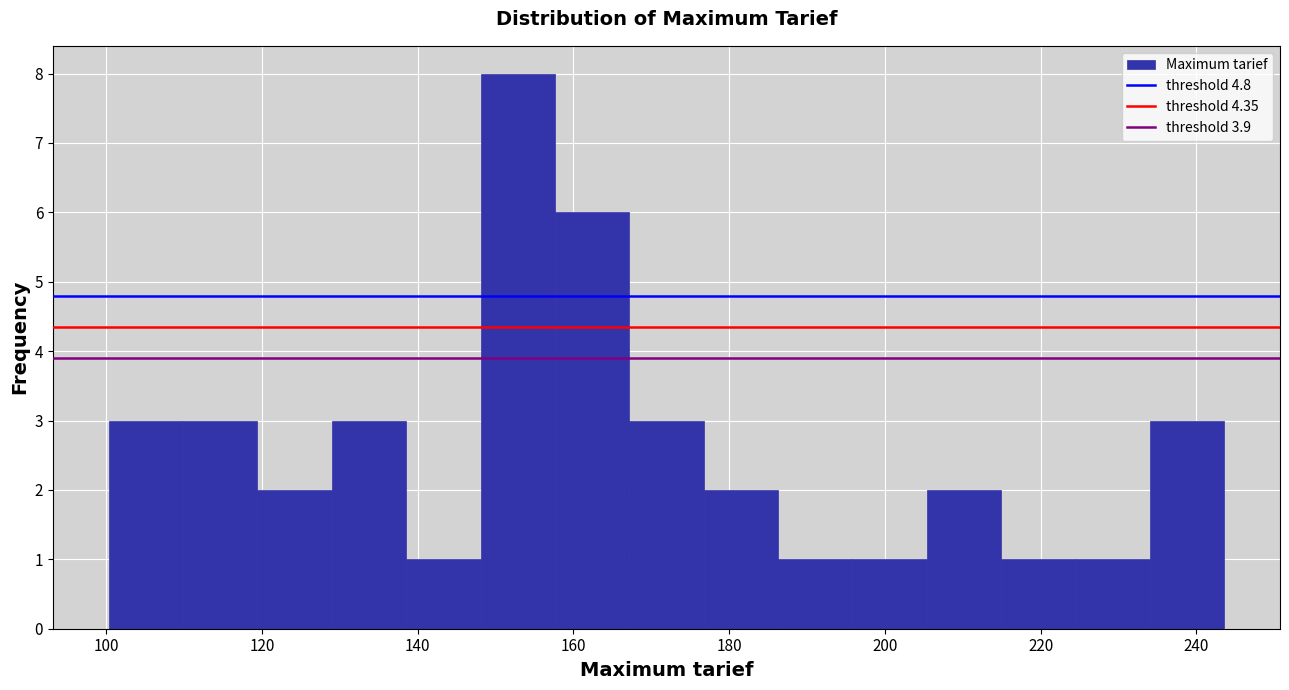

How tall is the bar that spans 176 to 186 on the x-axis? Neither the bar edges nor the heights are printed on the chart, so give them approximately, as read against the axes.

2